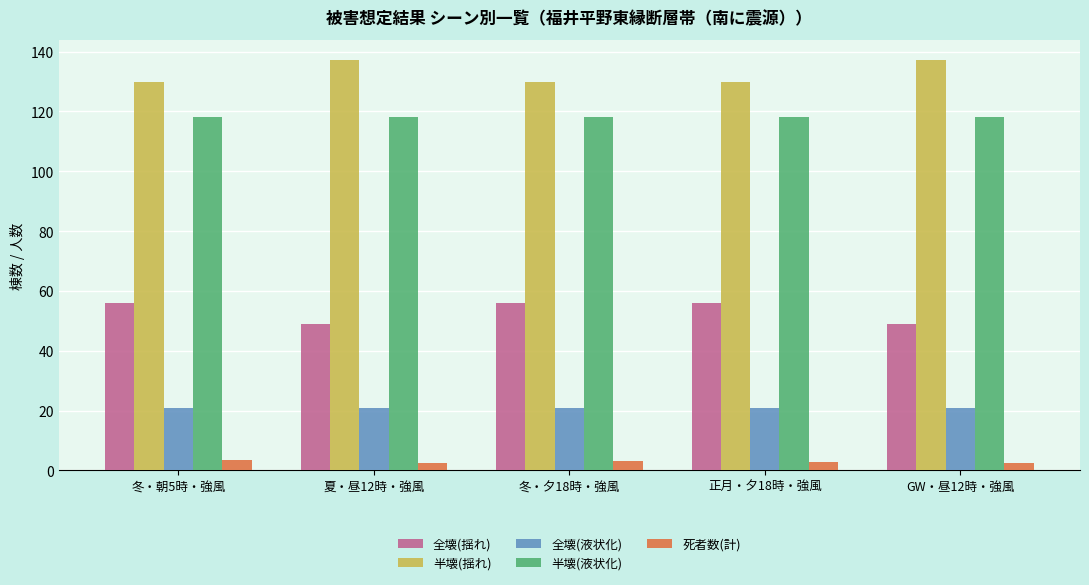

What is the value of the 半壊(液状化) bar at the 3rd from the left?

118.1